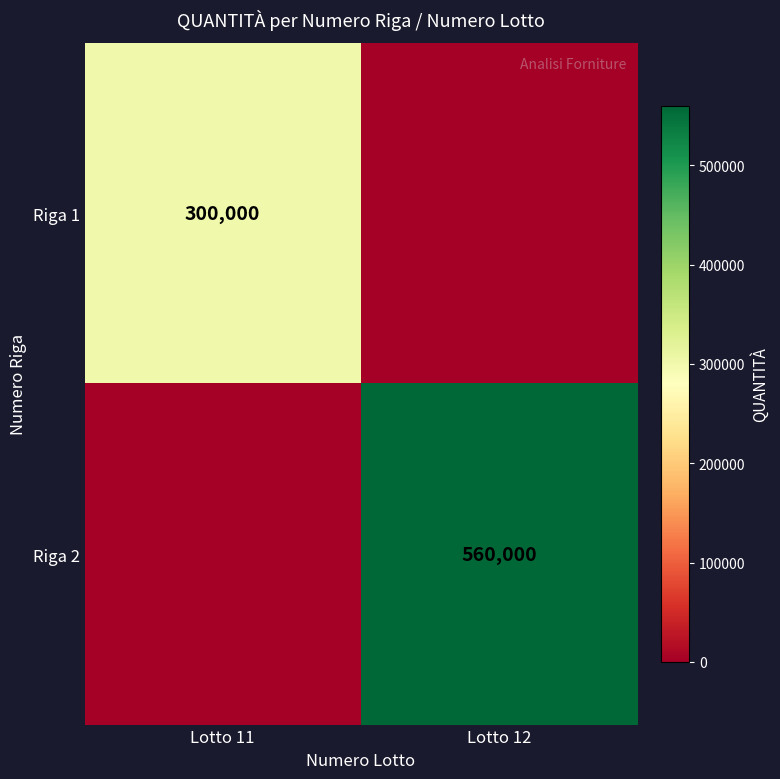

Is the value of Riga 2 at Lotto 12 greater than the value of Riga 1 at Lotto 11?

Yes